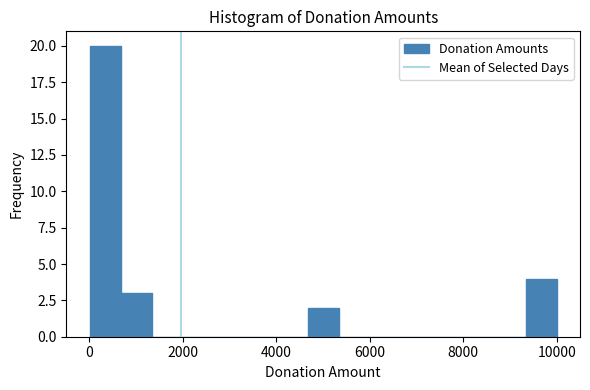

Read against the x-axis, roughly where is the centre of the tallest bar?

400